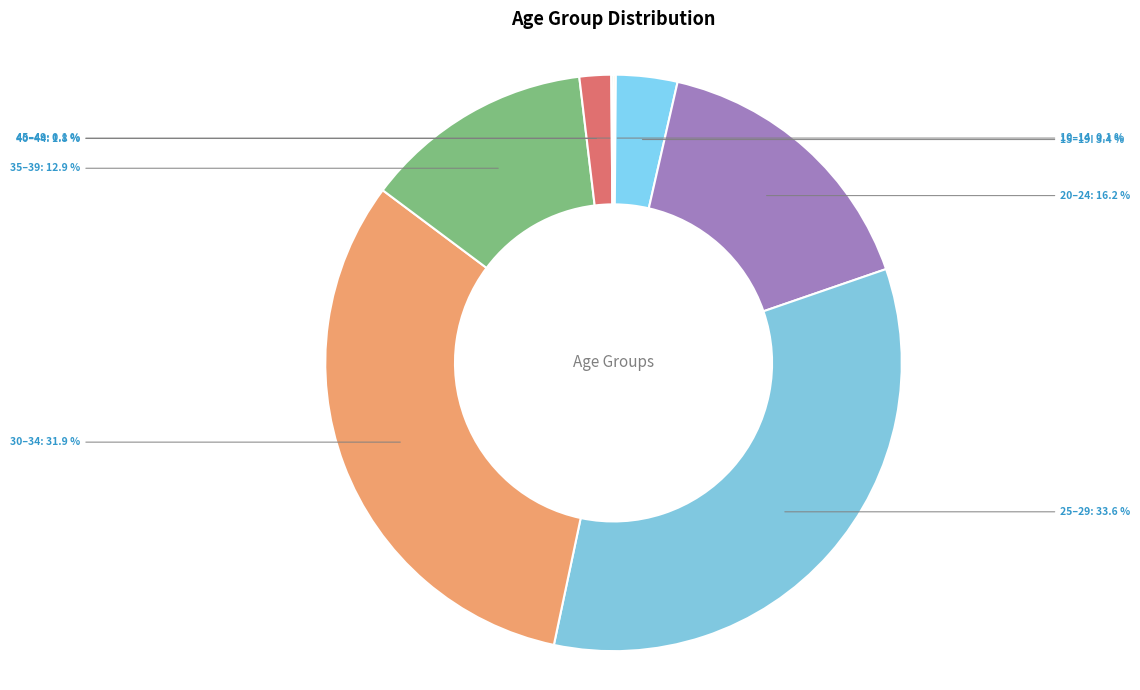

Which category has the biggest portion of the pie?

25–29